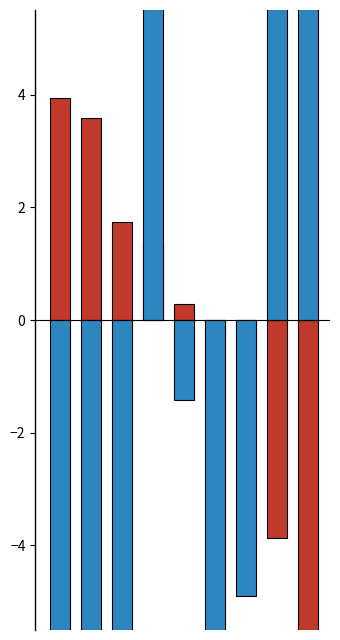

The value of Avg Speed deviation at 8 is 17.7. True or false?

True